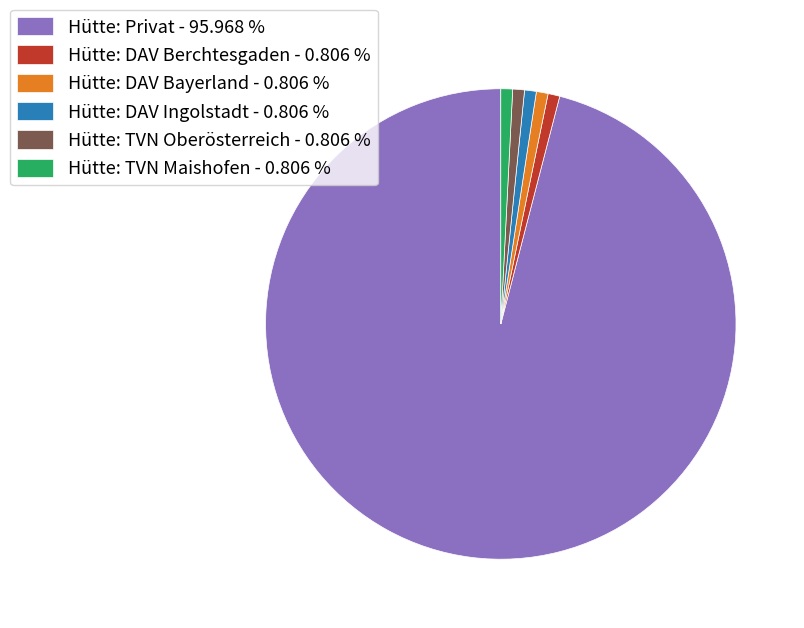

Combined, do Hütte: DAV Ingolstadt - 0.806 % and Hütte: DAV Berchtesgaden - 0.806 % account for over 50%?

No